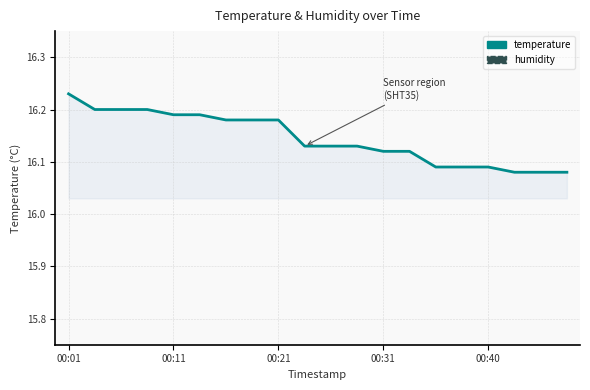

List the series in order of their overall mean, lowest first.

temperature, humidity